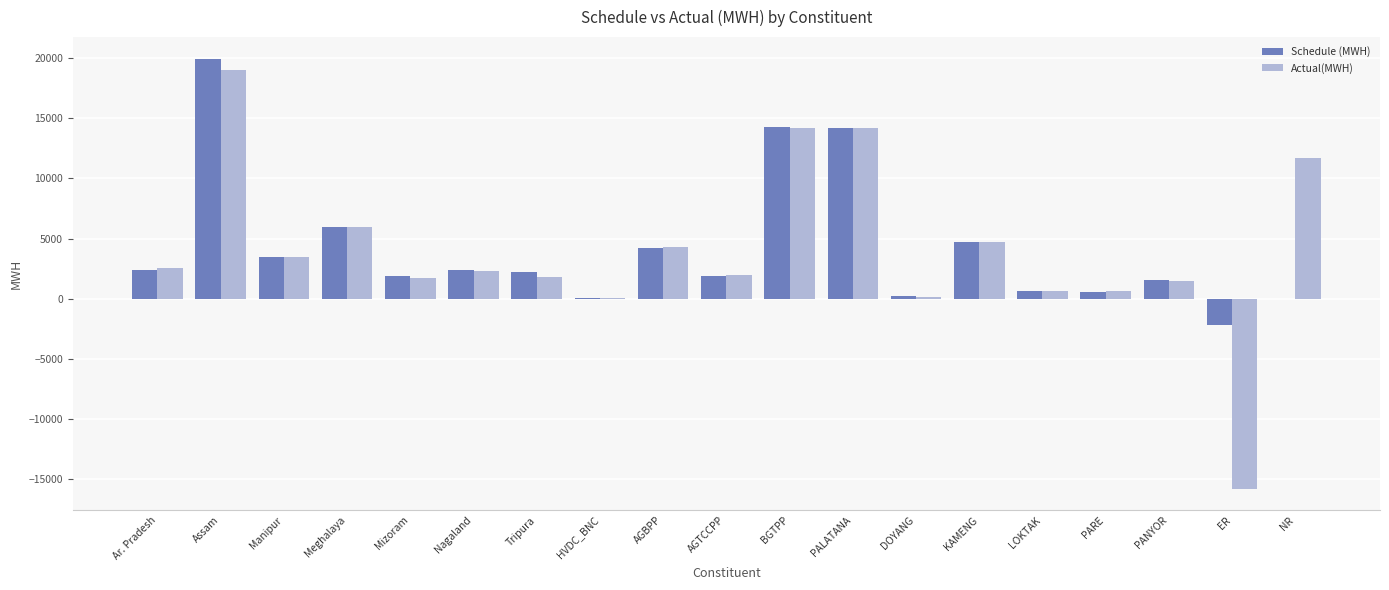

How many series are shown in this chart?

2